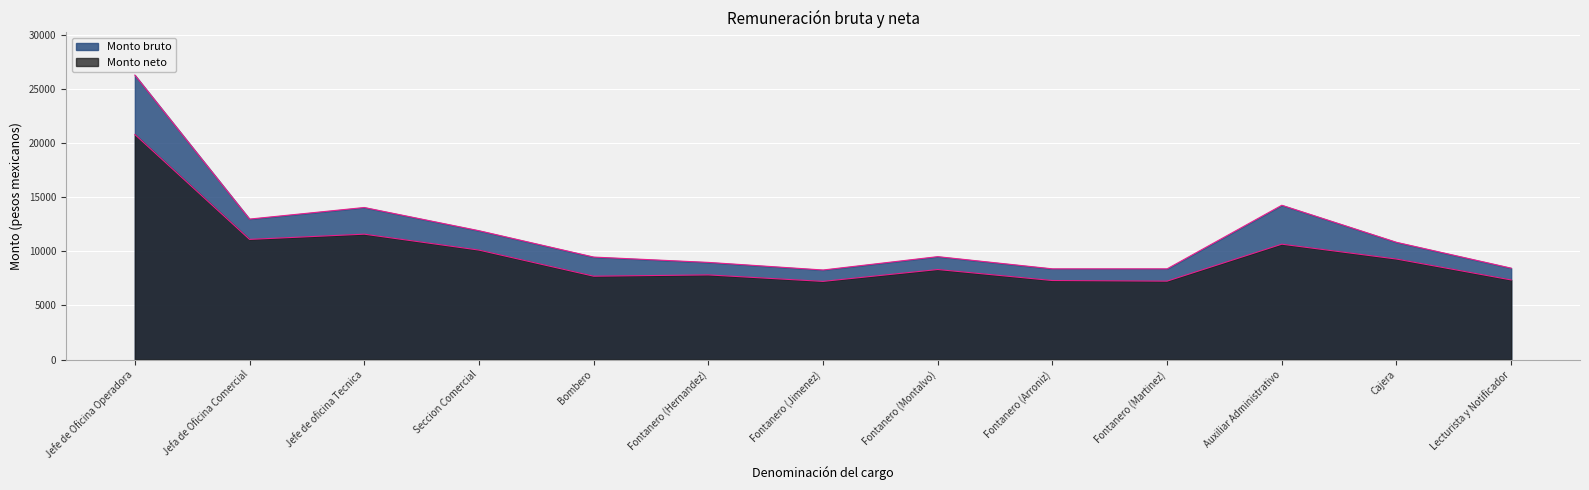

Which series has the largest range (max minus min)?

Monto bruto